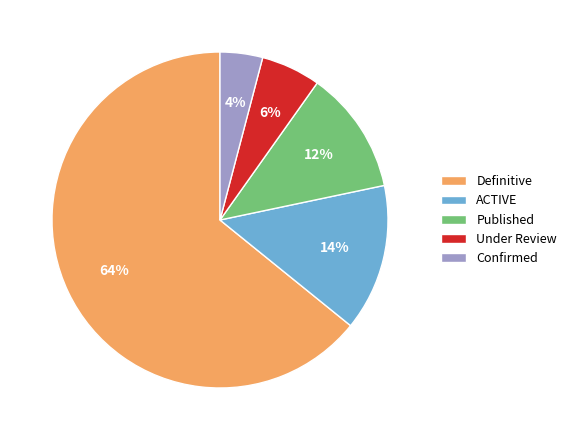

Is there a majority slice in this chart?

Yes